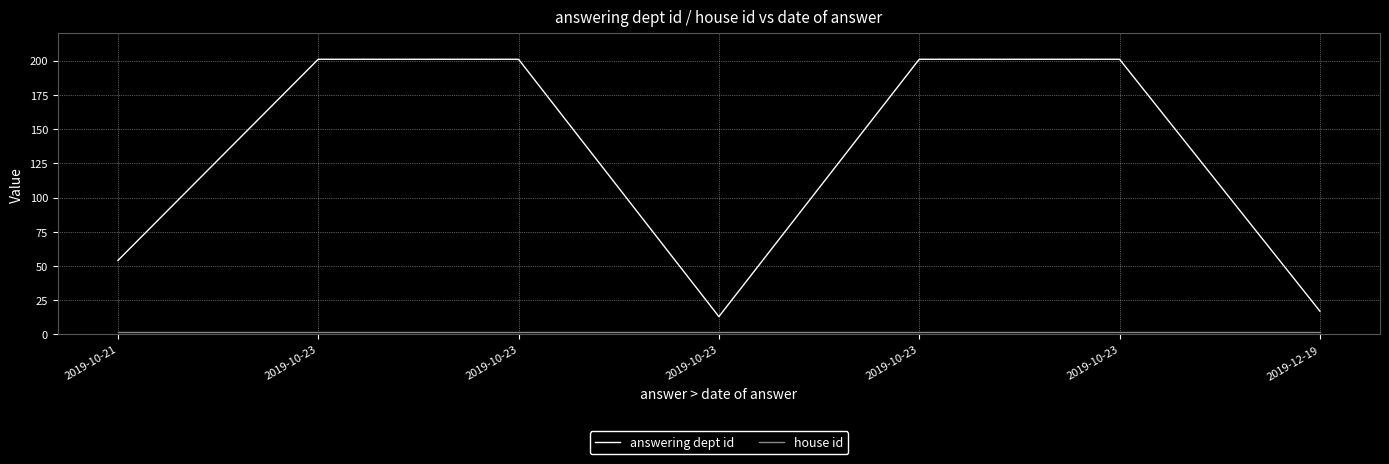

How many lines are shown in the chart?

2